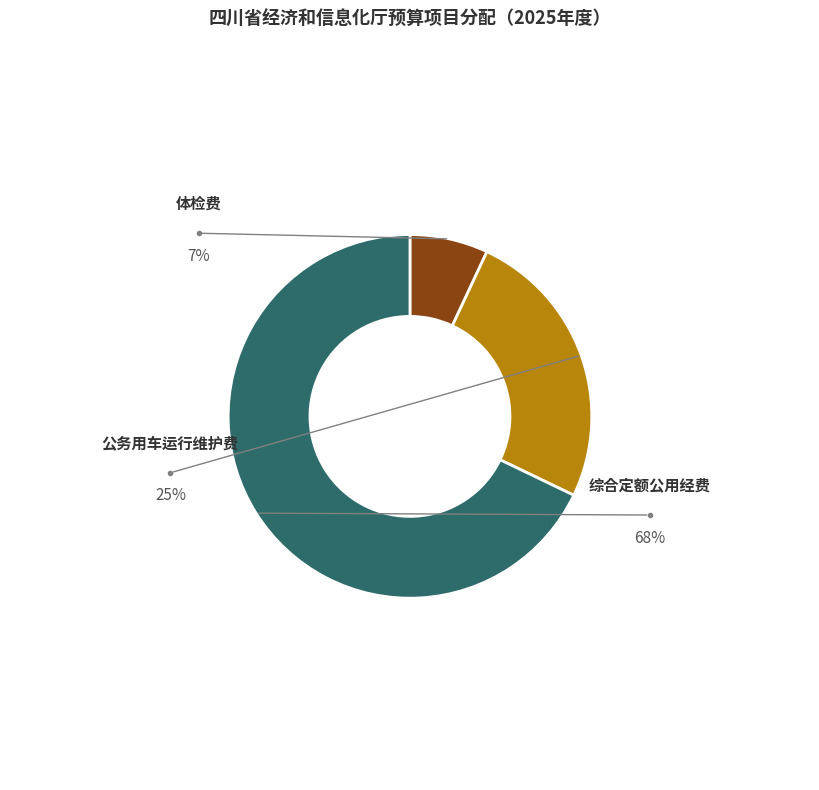

Is there a majority slice in this chart?

Yes